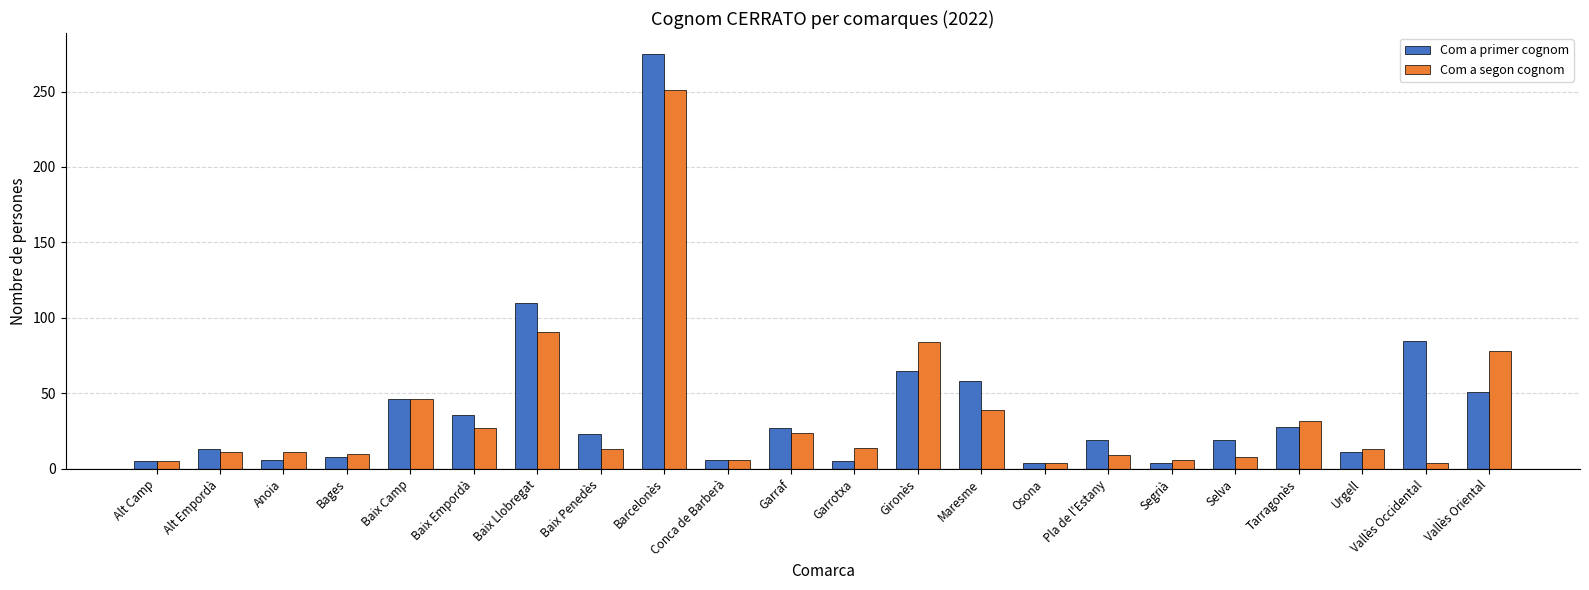

At which label does Com a primer cognom first exceed 23?

Baix Camp